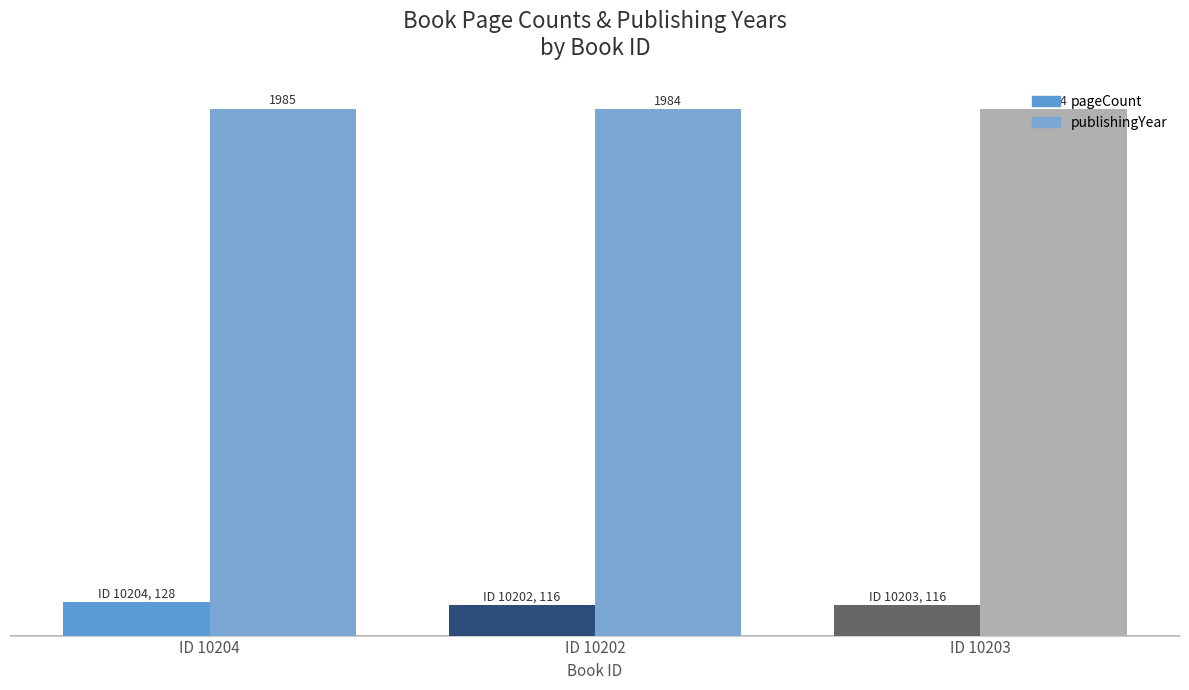

What position from the right is ID 10202?

2